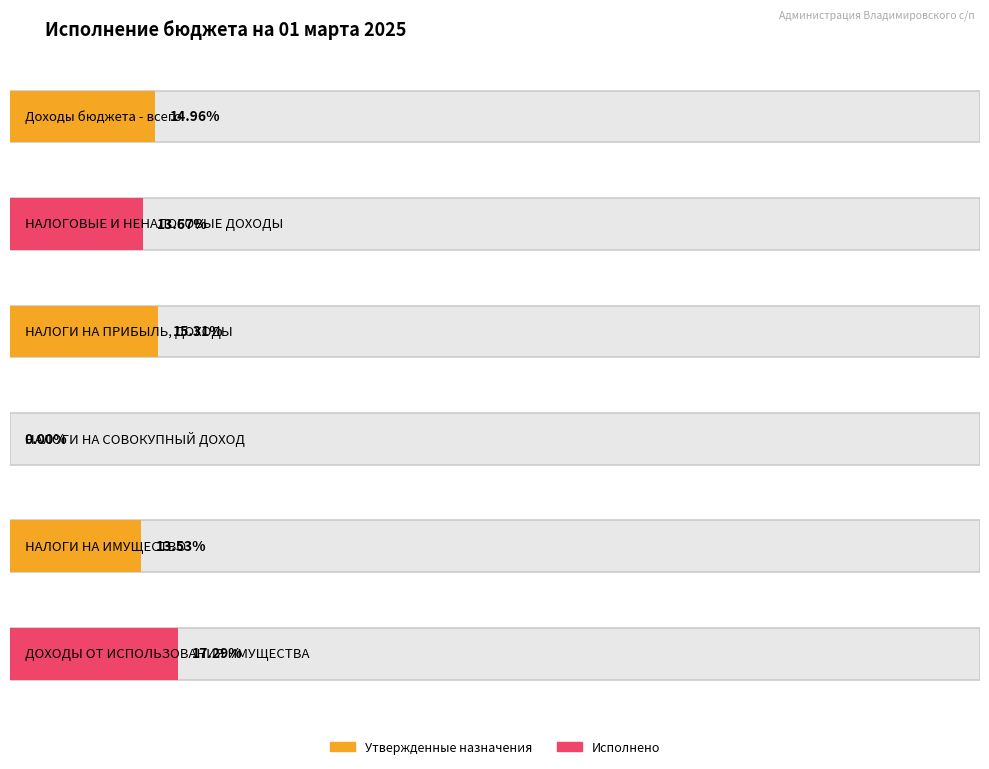

Which series has the largest total across all categories?

Утвержденные бюджетные назначения